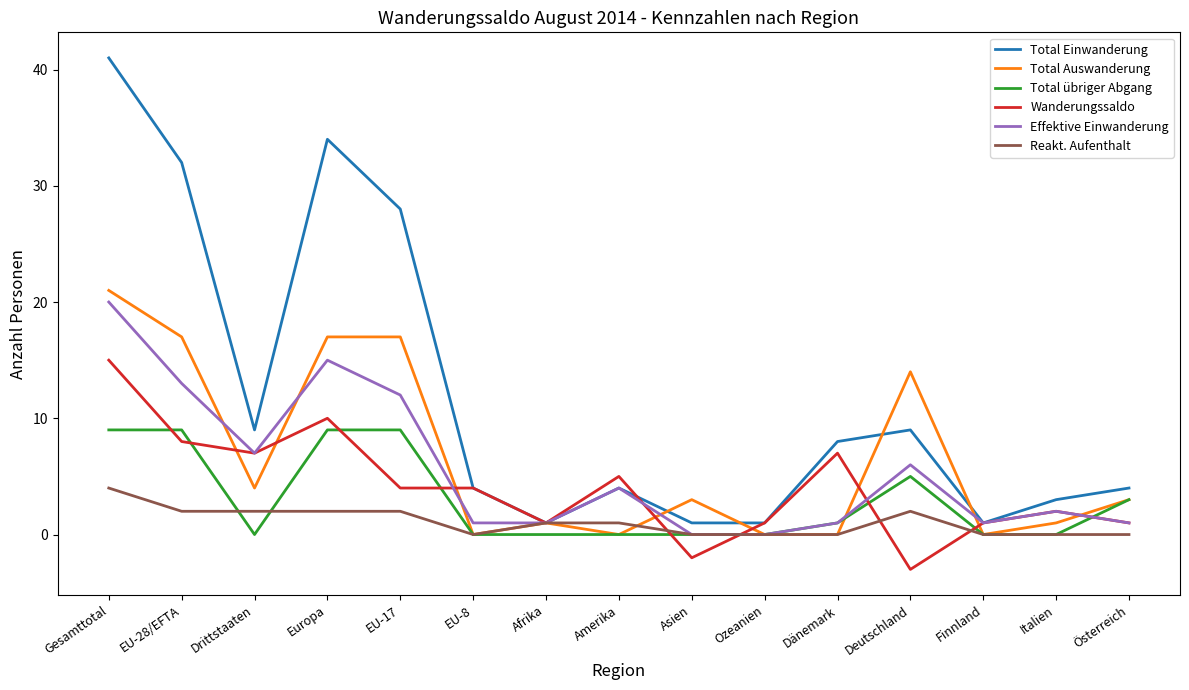

What is the smallest value displayed?

-3